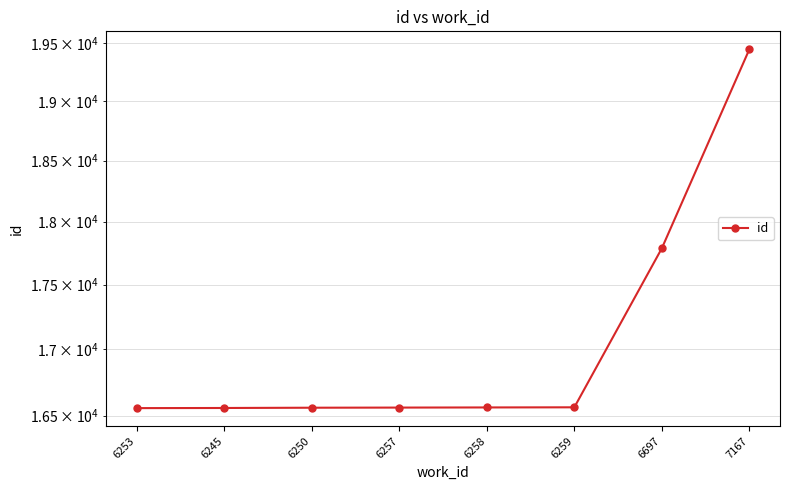

What is the average value?

17074